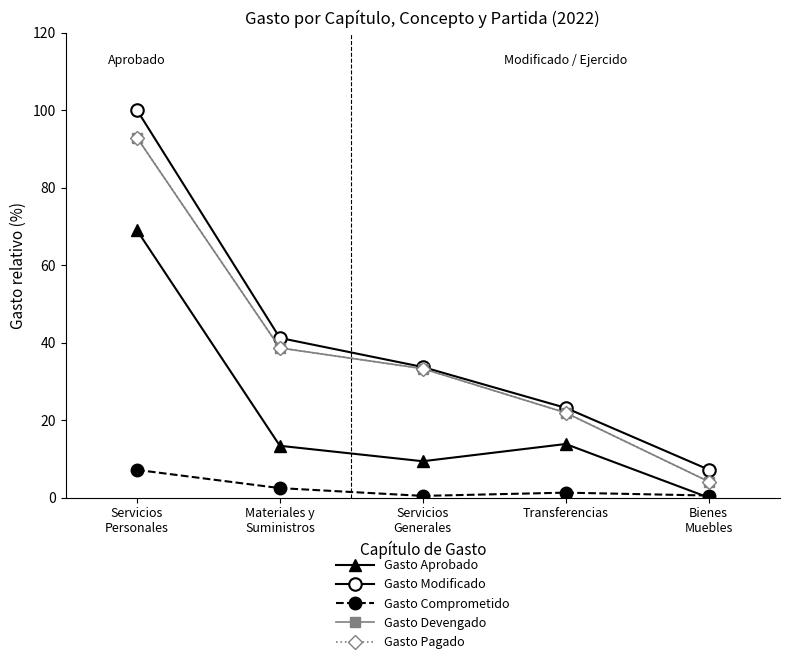

Does the chart have visible grid lines?

No